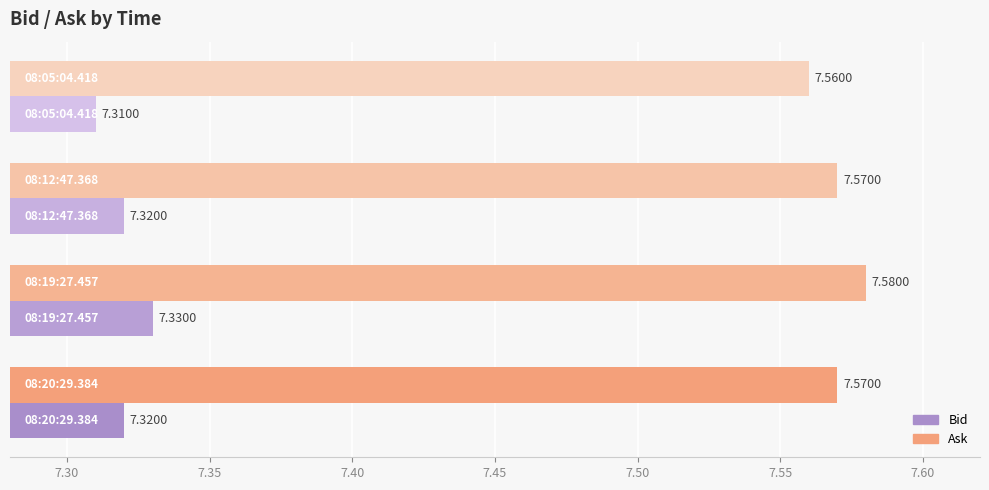

Which series has the largest total across all categories?

Ask